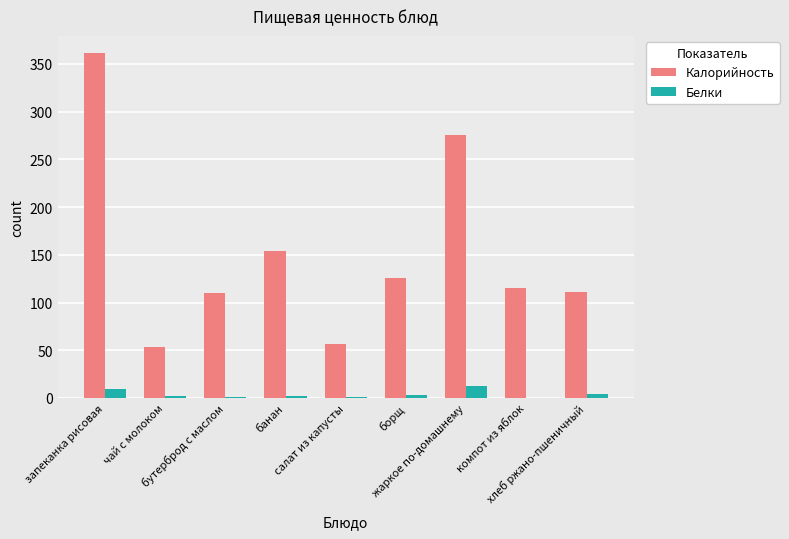

Between чай с молоком and хлеб ржано-пшеничный, which series saw the biggest shift?

Калорийность